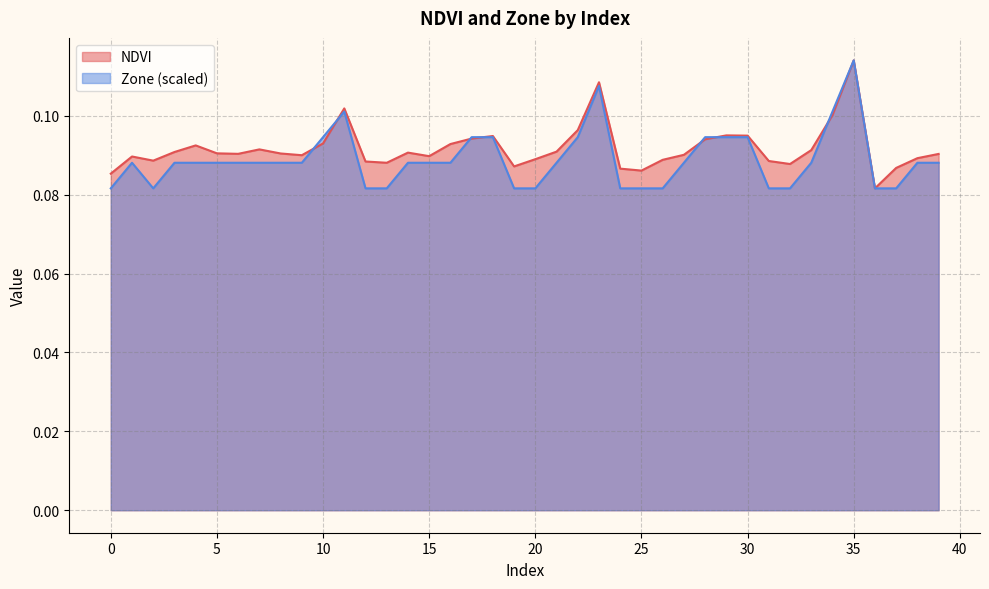

True or false: Zone has more than 2 points higher than both neighbors.

True